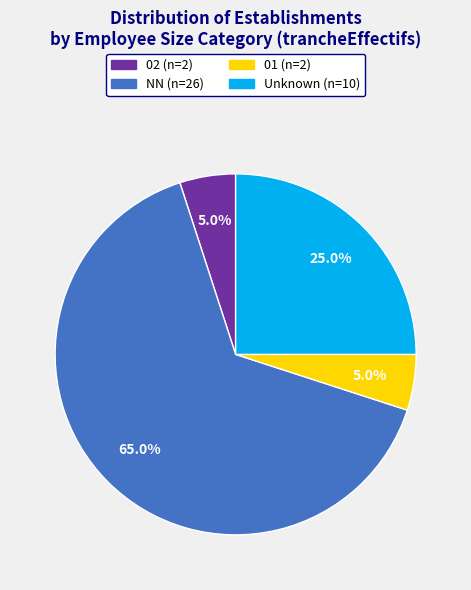

Is there a majority slice in this chart?

Yes